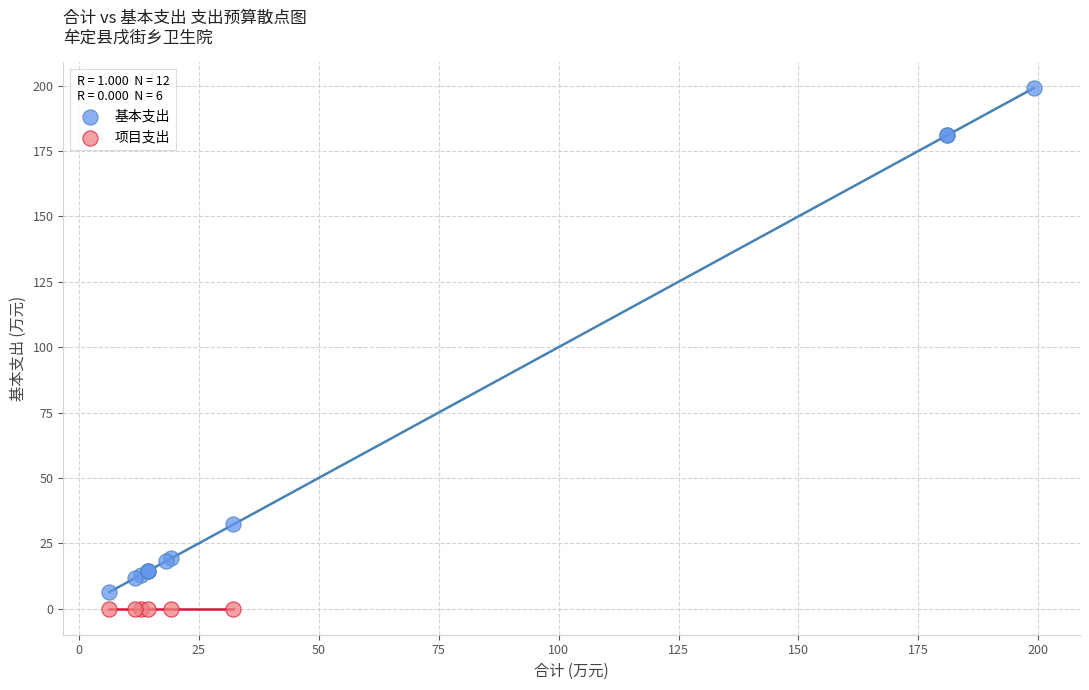

Which series contains the highest Y value?

基本支出